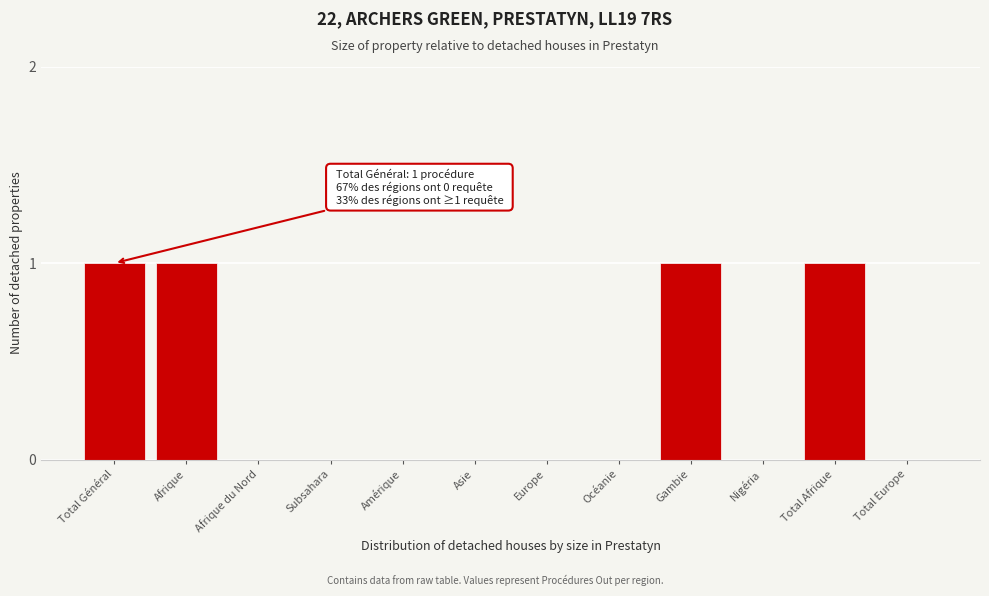

Reading left to right, extract all data points from this chart.

Total Général=1	Afrique=1	Afrique du Nord=0	Subsahara=0	Amérique=0	Asie=0	Europe=0	Océanie=0	Gambie=1	Nigéria=0	Total Afrique=1	Total Europe=0